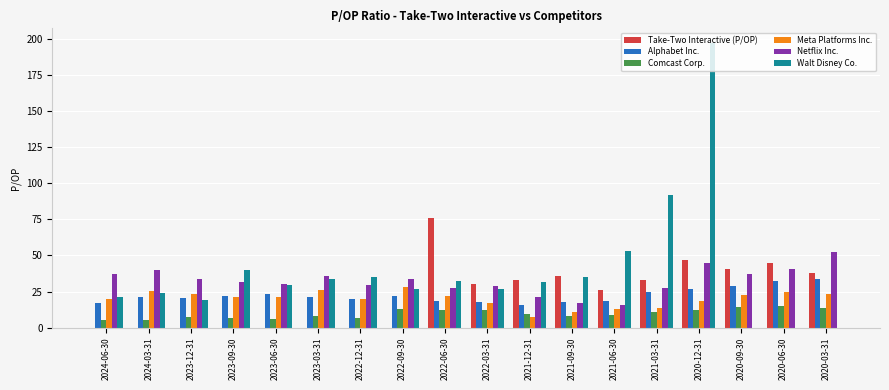

Is the value of Meta Platforms Inc. at 2020-06-30 greater than the value of Walt Disney Co. at 2020-12-31?

No